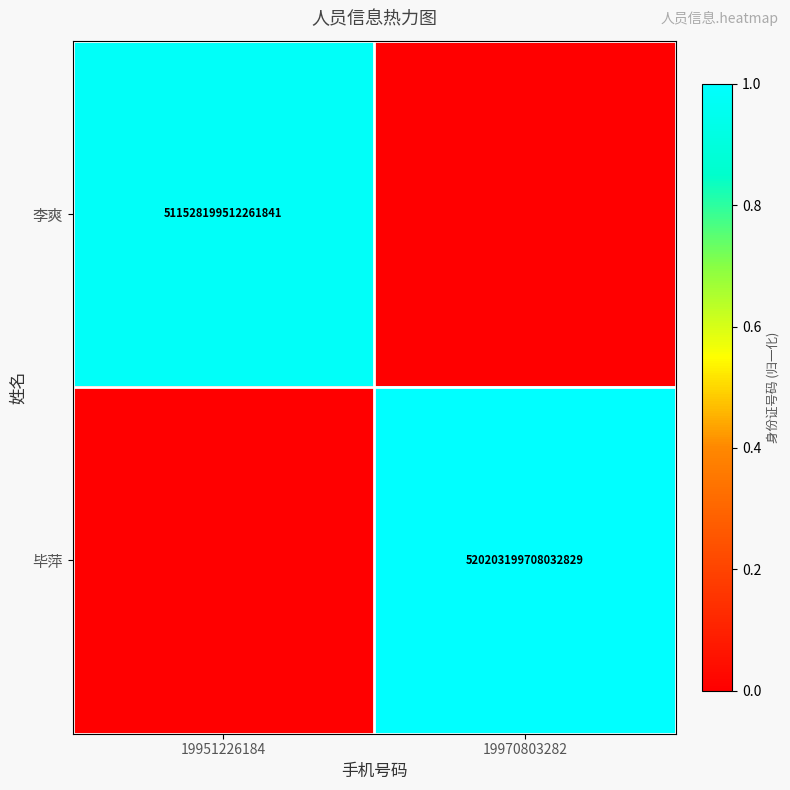

True or false: 毕萍 has a value of 520203199708032832 at 19970803282.

True